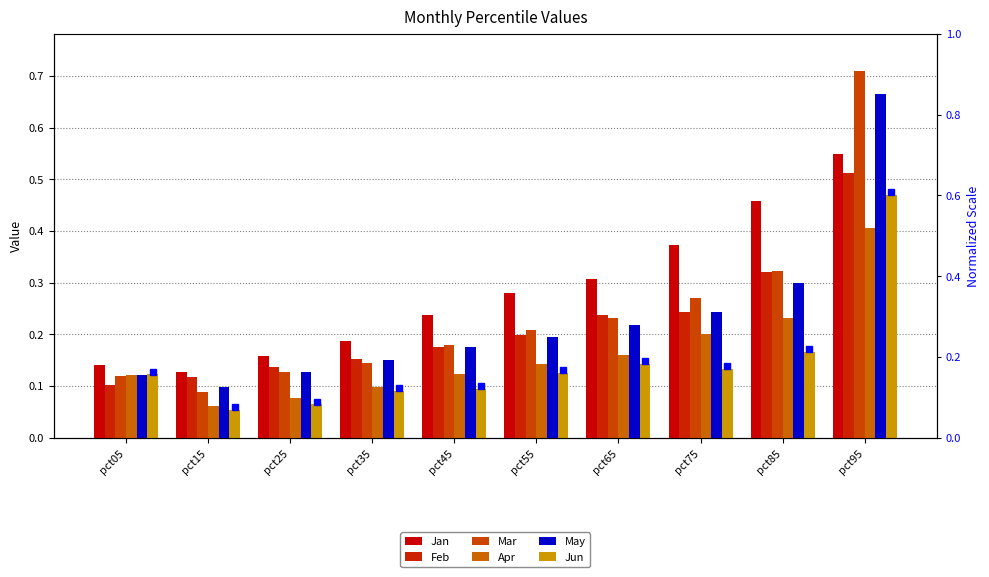

Reading left to right, list all the values displayed in this chart.

Jan: 0.1	0.1	0.2	0.2	0.2	0.3	0.3	0.4	0.5	0.5
Feb: 0.1	0.1	0.1	0.2	0.2	0.2	0.2	0.2	0.3	0.5
Mar: 0.1	0.1	0.1	0.1	0.2	0.2	0.2	0.3	0.3	0.7
Apr: 0.1	0.1	0.1	0.1	0.1	0.1	0.2	0.2	0.2	0.4
May: 0.1	0.1	0.1	0.2	0.2	0.2	0.2	0.2	0.3	0.7
Jun: 0.1	0.1	0.1	0.1	0.1	0.1	0.1	0.1	0.2	0.5